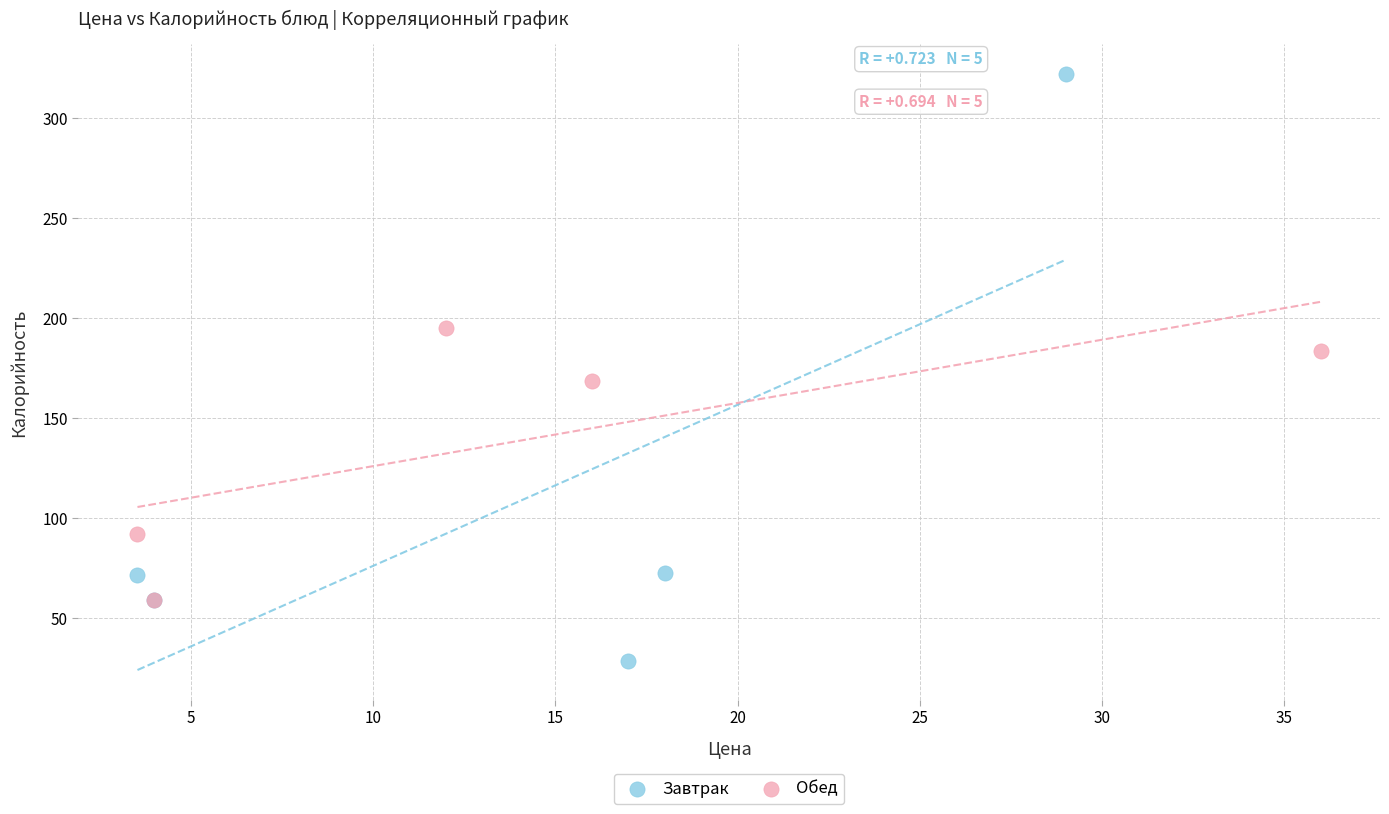

What are all the series names shown in the legend?

Завтрак, Обед